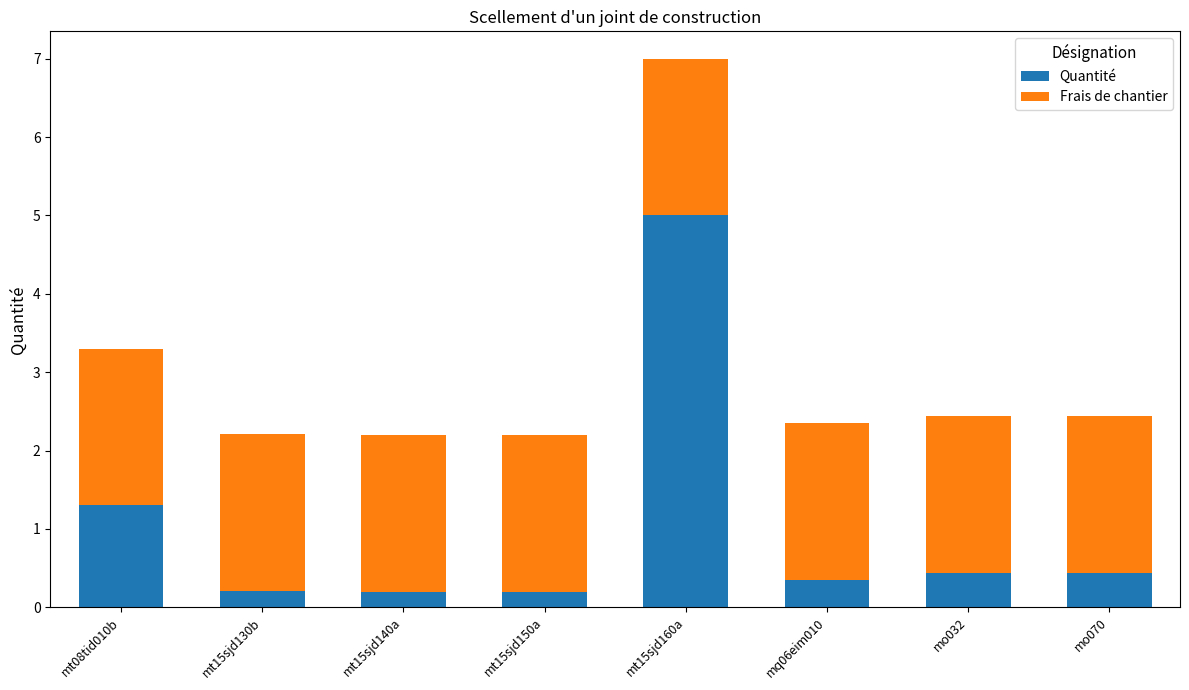

At which label does Quantité reach its peak?

mt15sjd160a